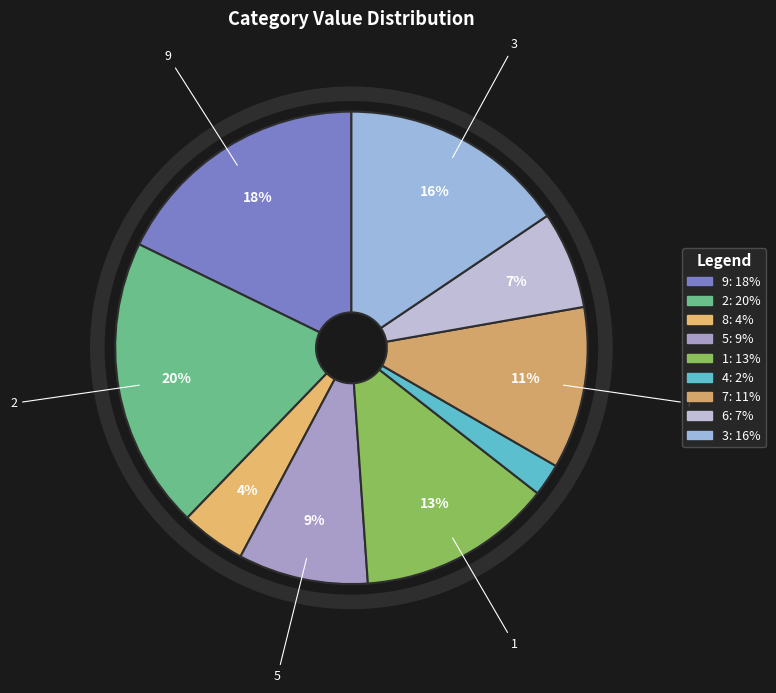

Is 5 the majority of the pie?

No